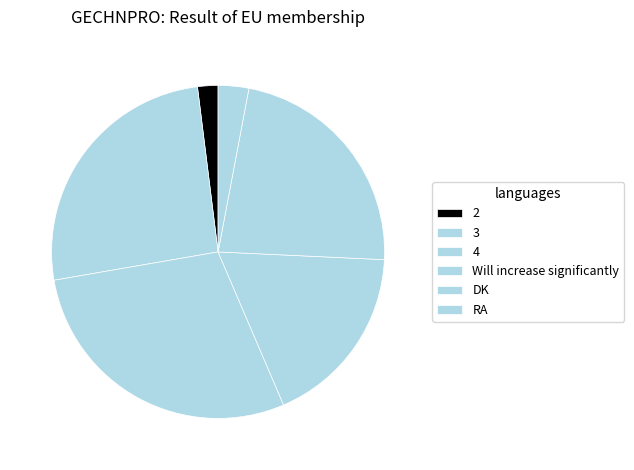

Is Will increase significantly the majority of the pie?

No